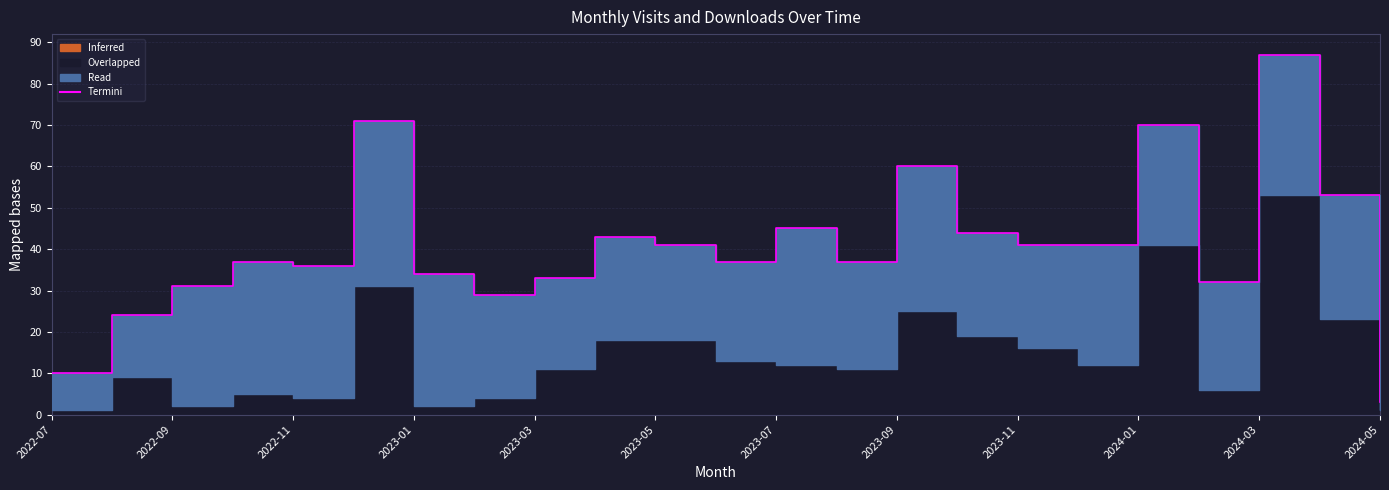

What is the label of the 22nd point from the left?

2024-04